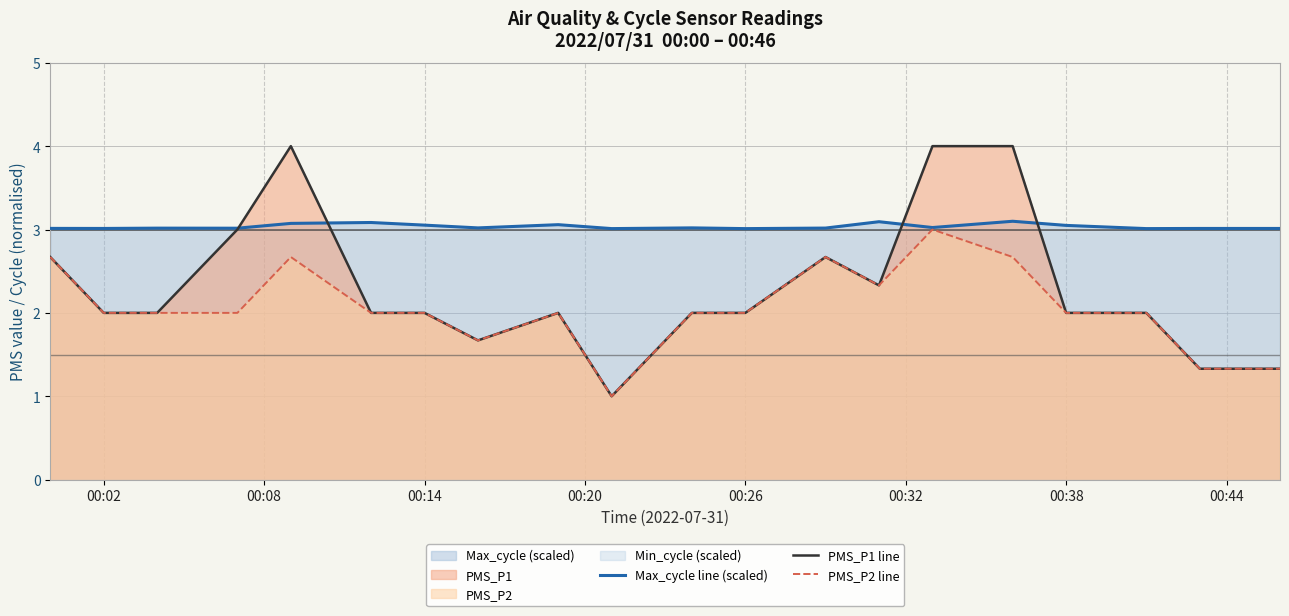

What is the maximum value for Max_cycle line (scaled)?

3.1